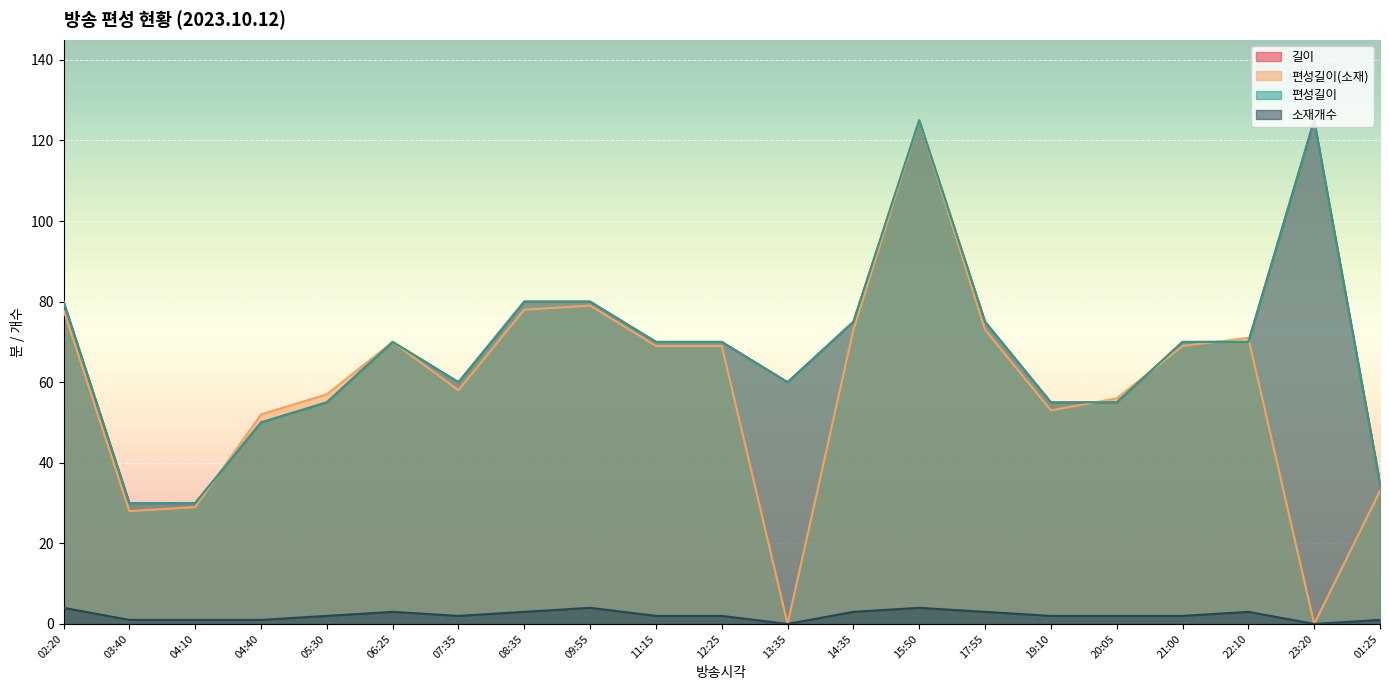

What is the average value of the 편성길이 series?

68